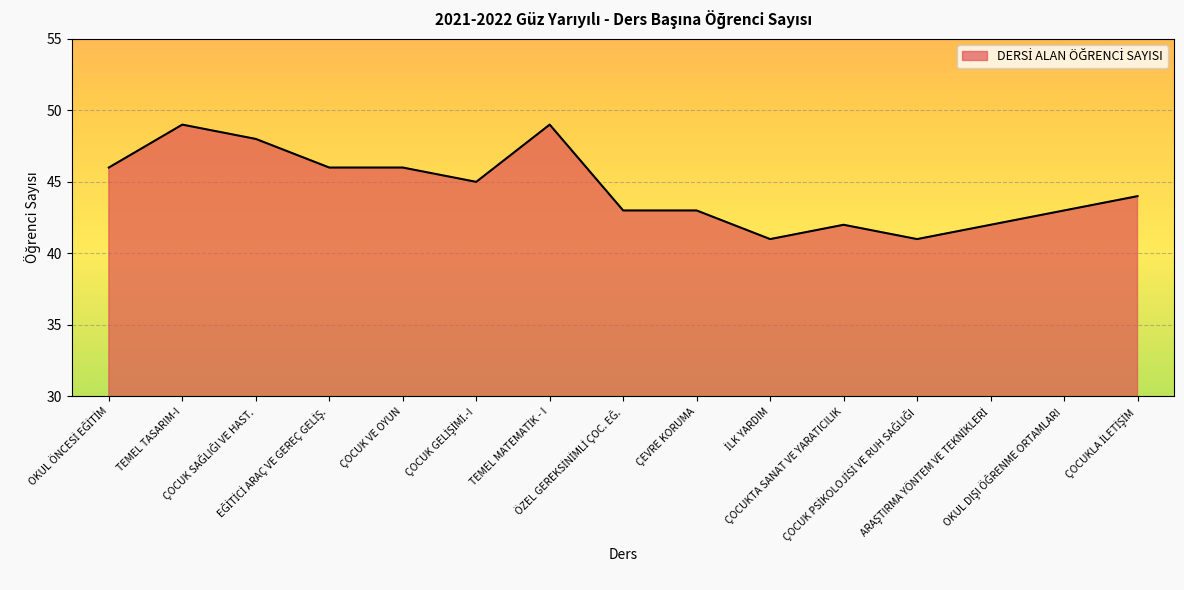

What is the smallest value displayed?

41